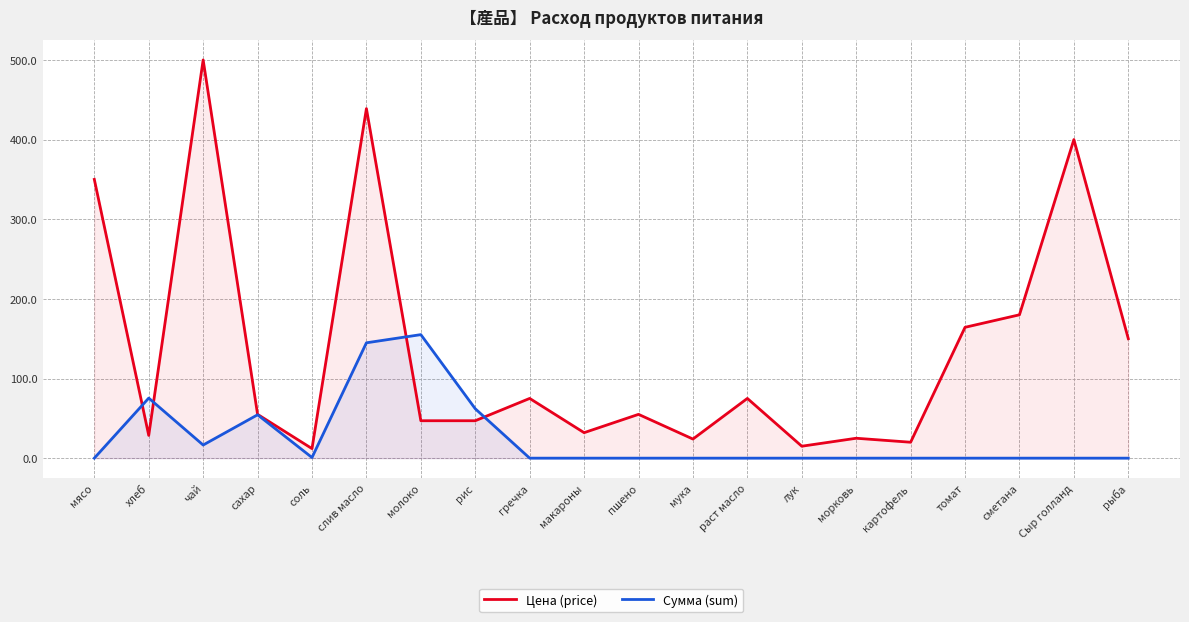

True or false: Цена (price) and Сумма (sum) cross at least once.

True